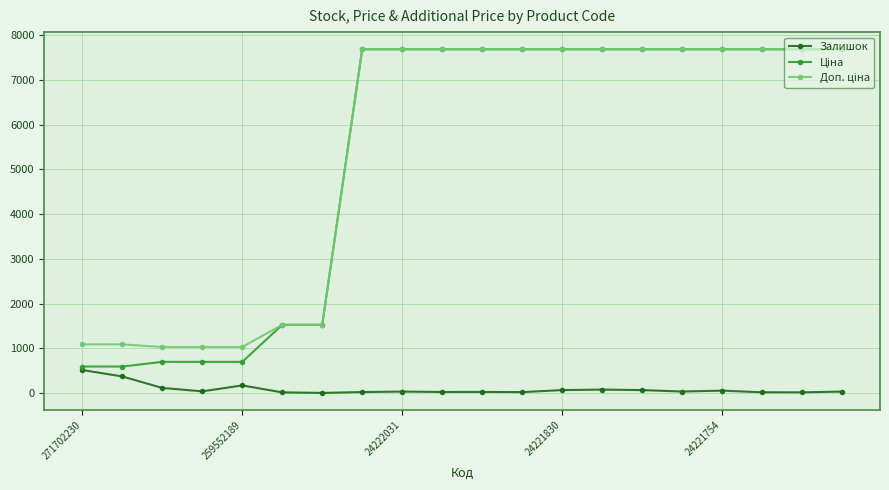

True or false: Залишок has more than 1 points higher than both neighbors.

True